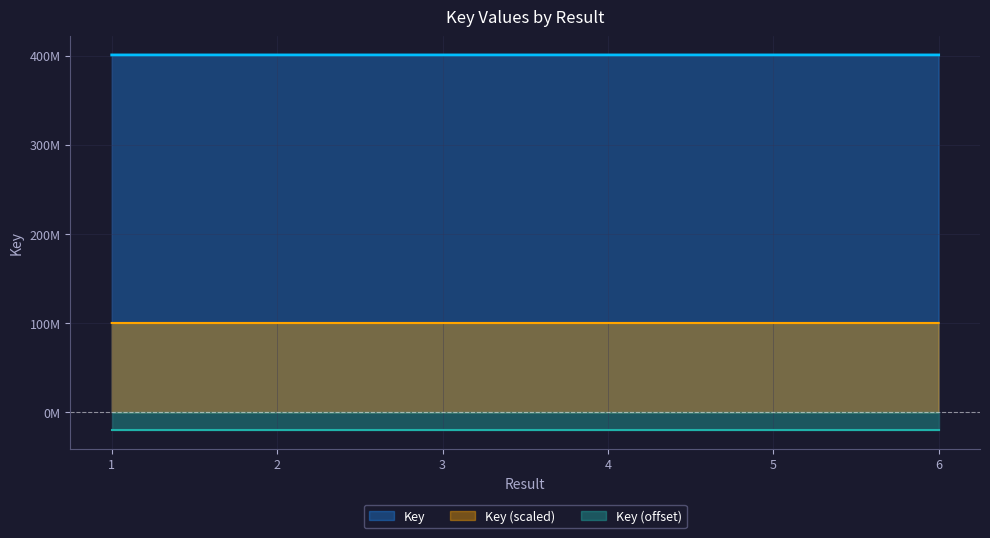

The chart shows a value of 400717630 at 5. True or false?

True